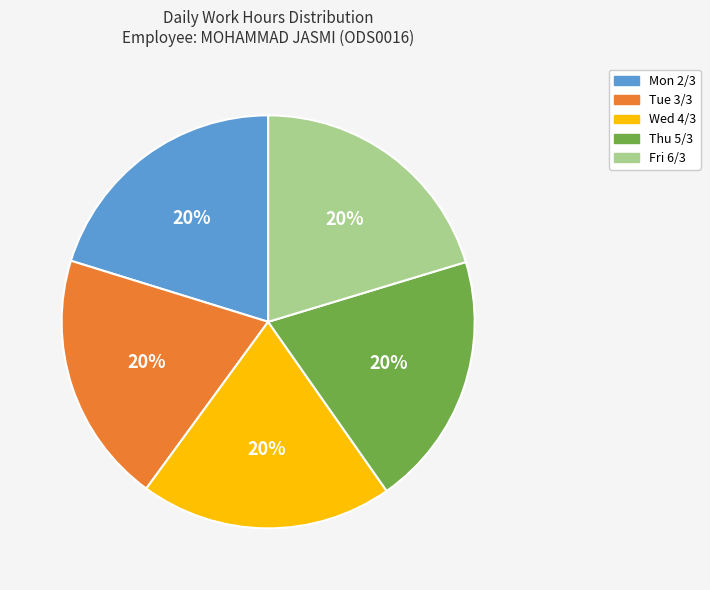

What is the ratio of the value at Tue 3/3 to the value at Fri 6/3?

1.0